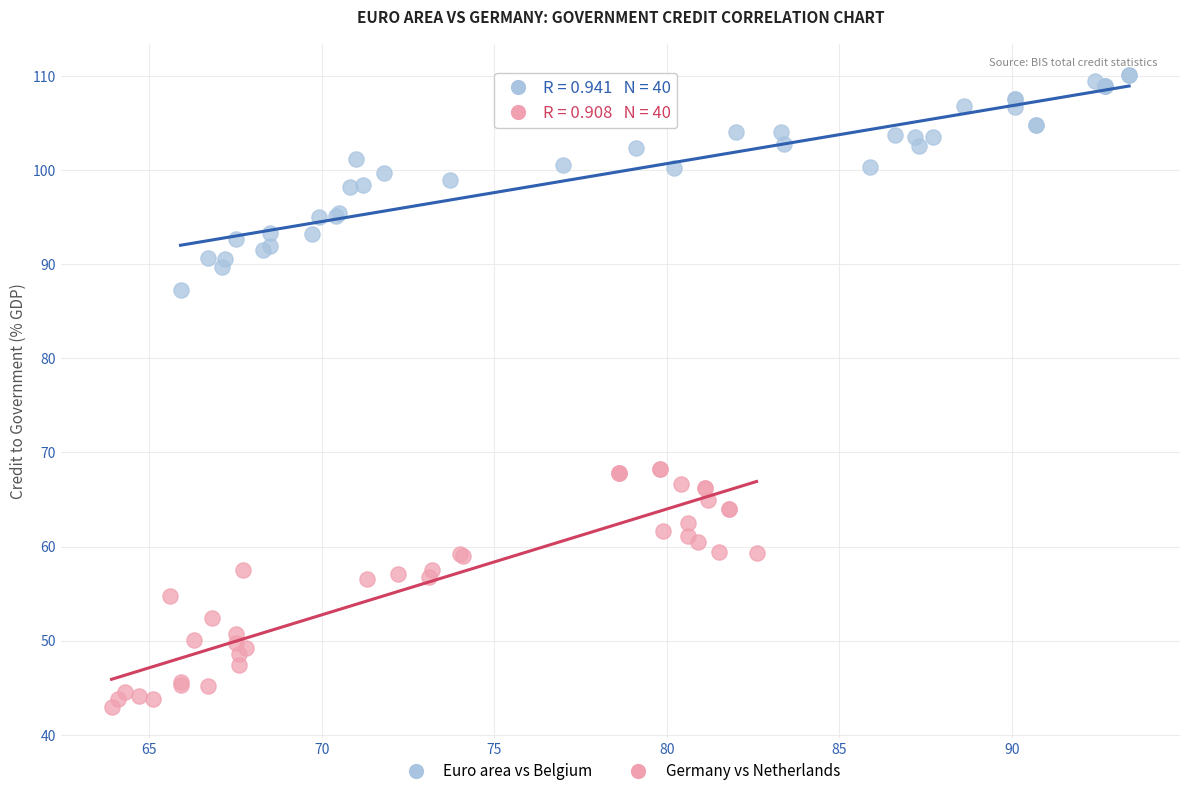

Which series has the widest spread of Y values?

Germany vs Netherlands